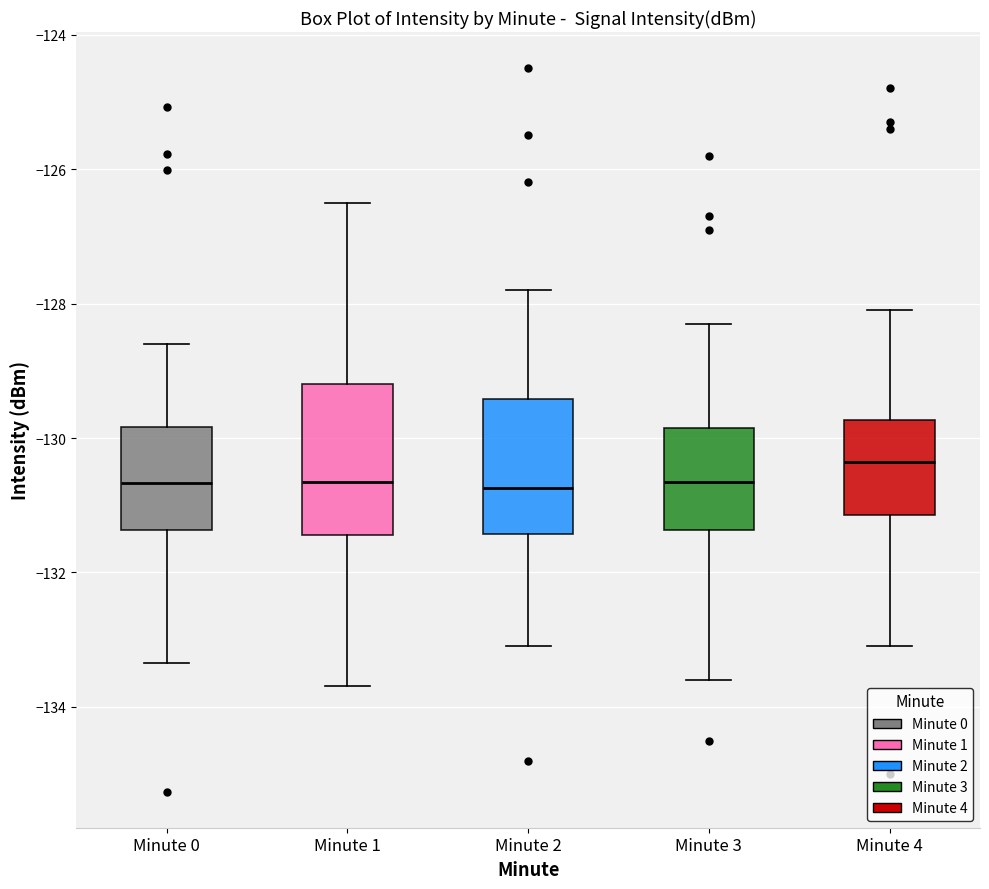

Comparing the boxes themselves (not the whiskers), which one is the tallest?

Minute 1